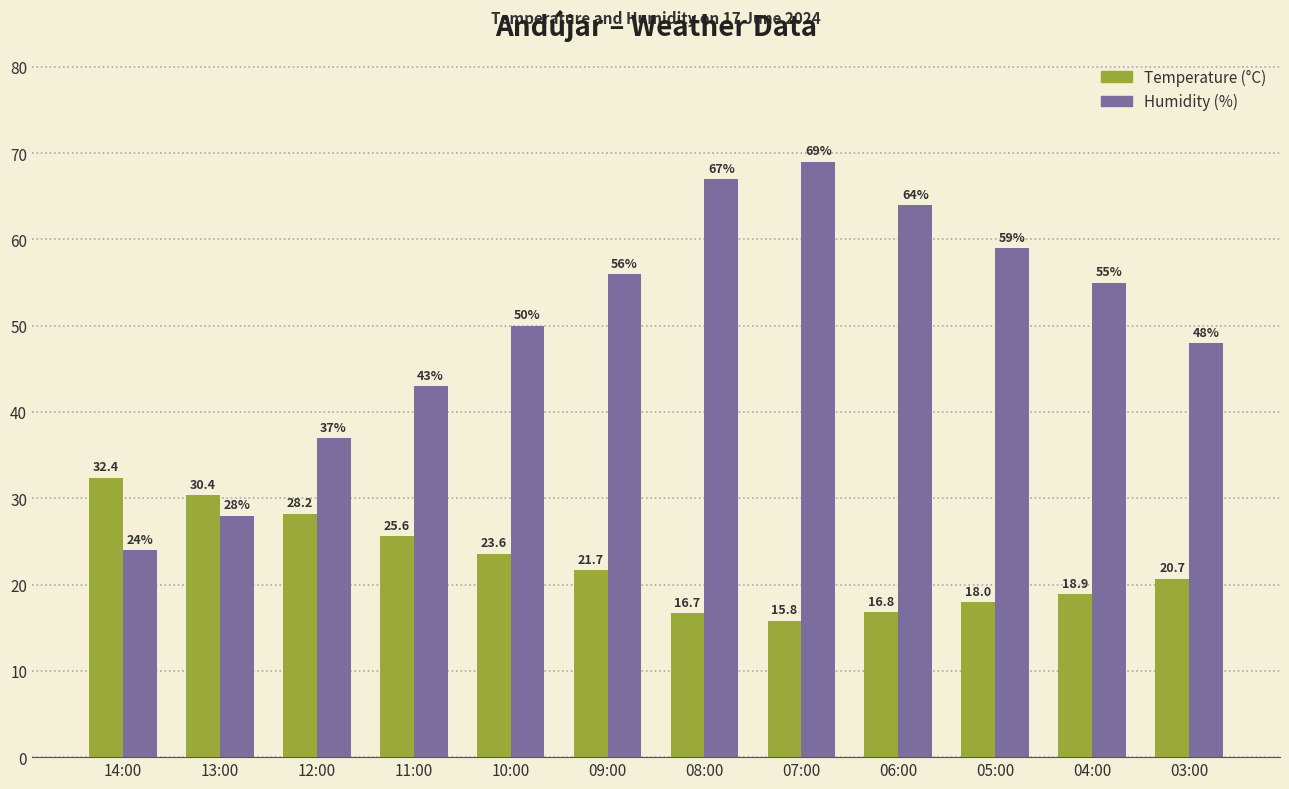

Which label corresponds to the largest value in the chart?

07:00